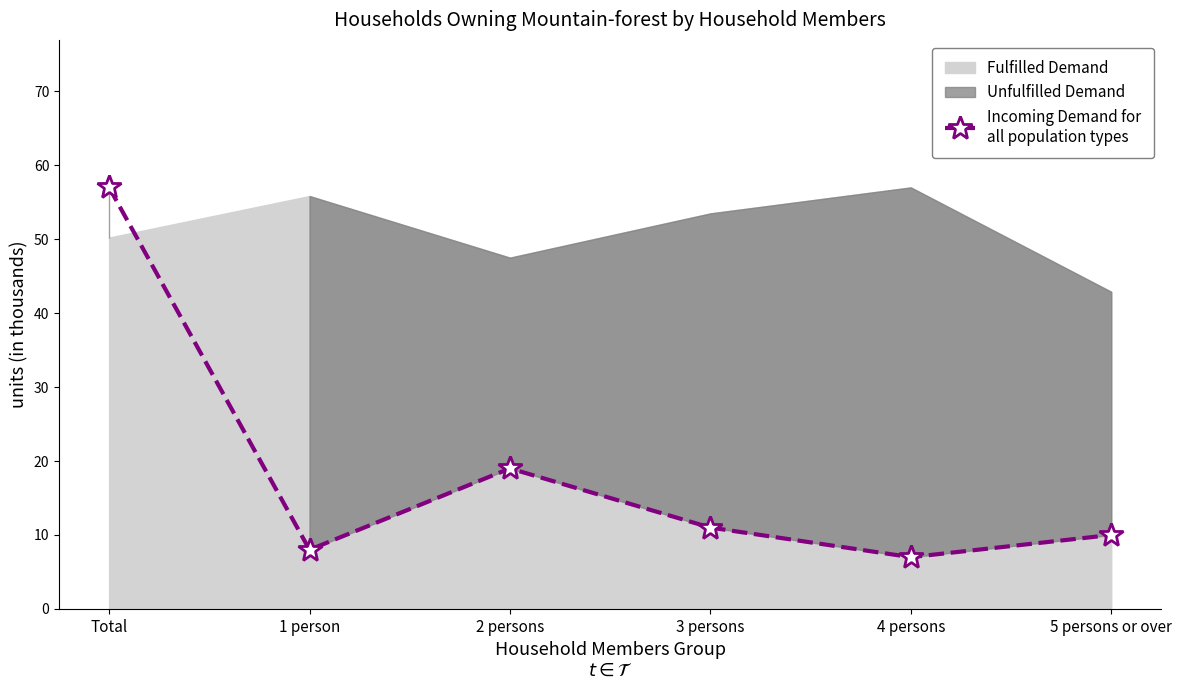

Between 4 persons and 5 persons or over, which is larger?

5 persons or over